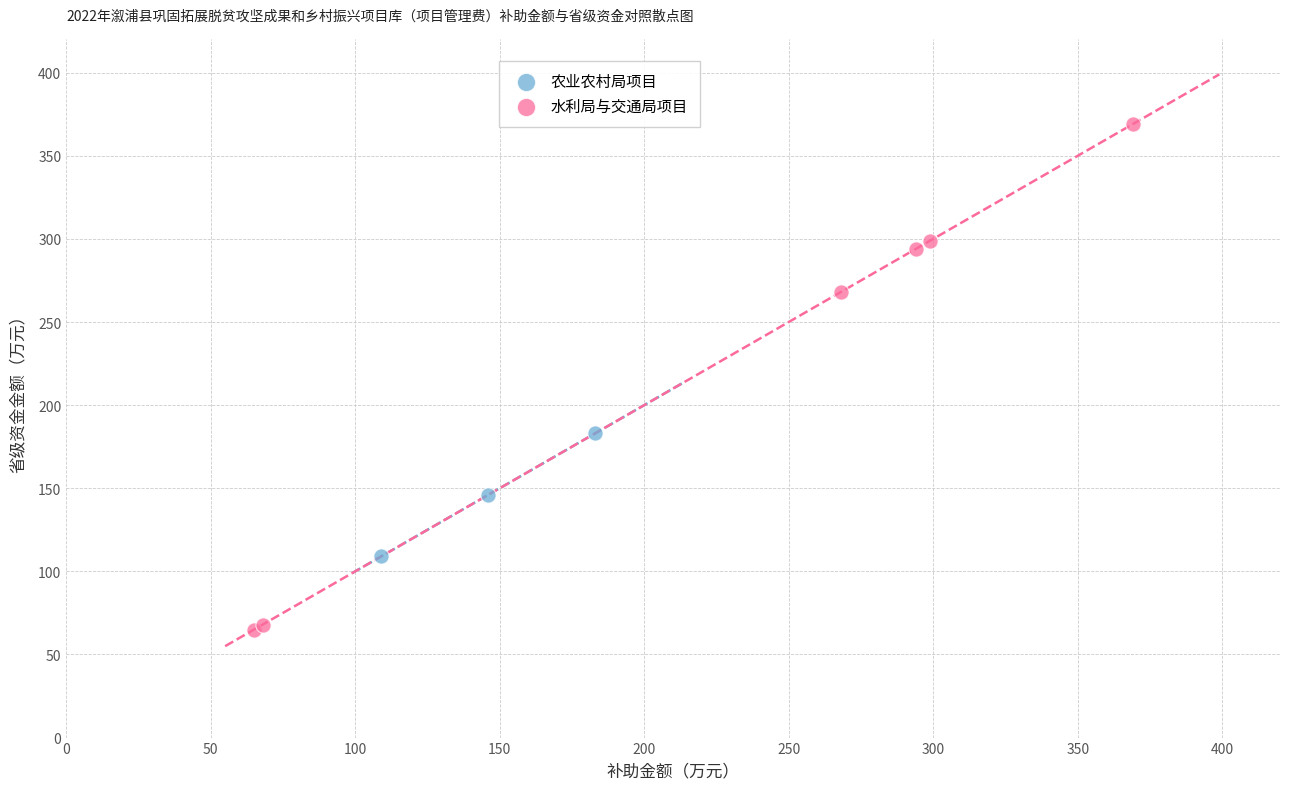

Which series has the largest Y range (max minus min)?

水利局与交通局项目